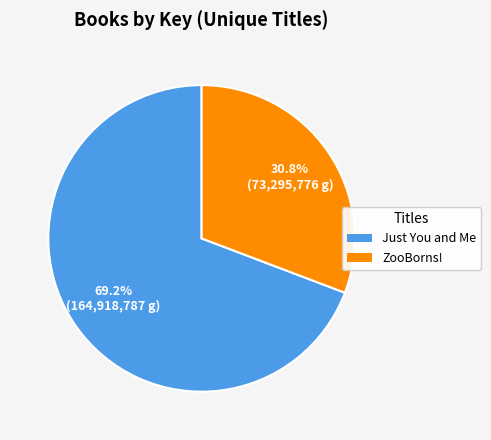

How many slices are in this pie chart?

2